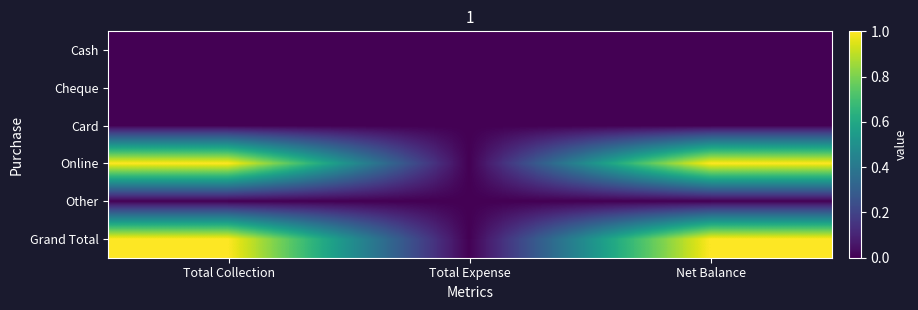

What is the spread (max minus min) of values at Net Balance?

79500